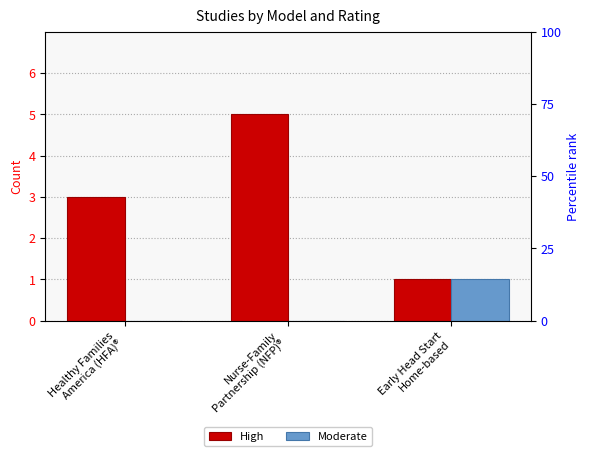

Which category has the lowest value across all series?

Healthy Families
America (HFA)®